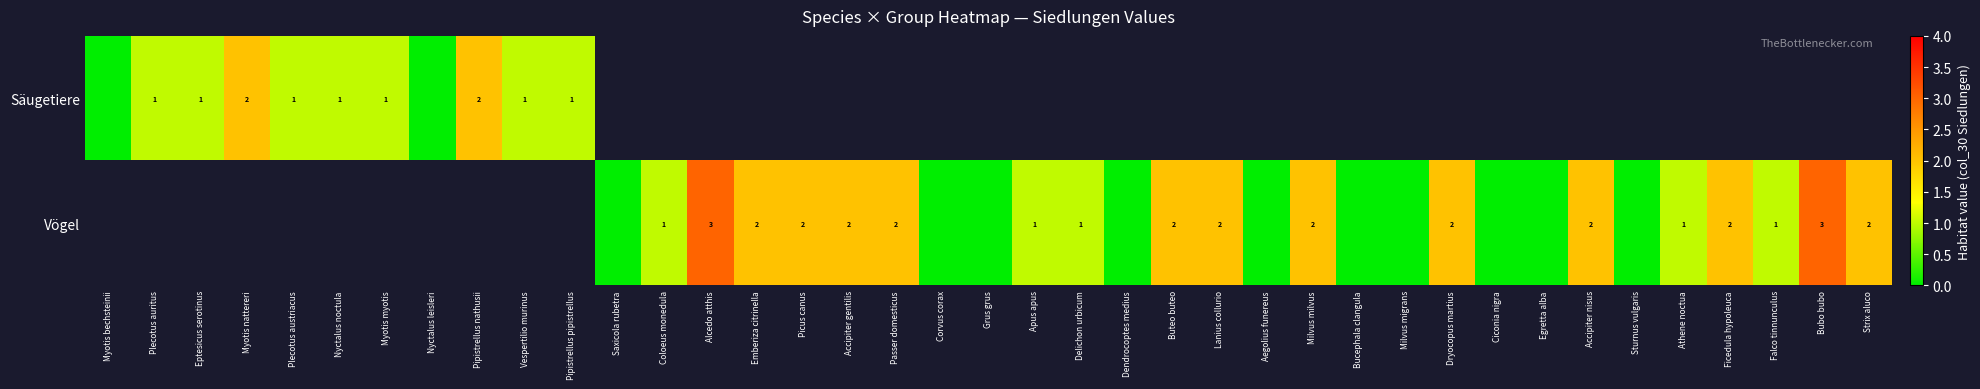

Is it true that Vögel equals 0.2 at Falco tinnunculus?

False